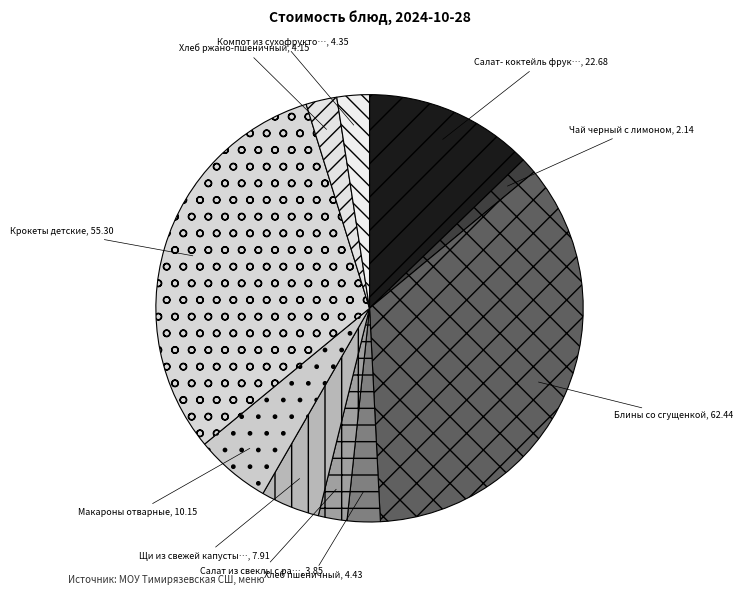

What is the smallest slice in the pie chart?

Чай черный с лимоном